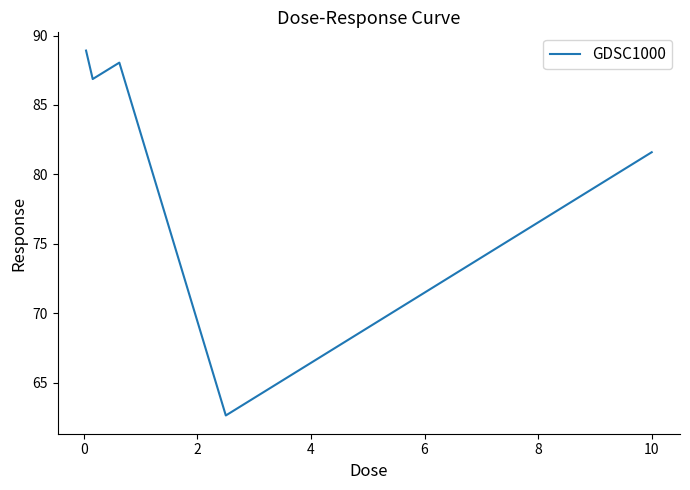

What is the minimum value shown in the chart?

62.6